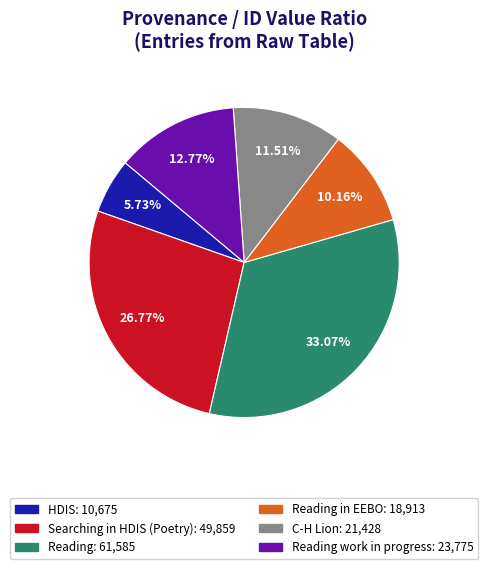

Is there any slice that represents more than half of the pie?

No